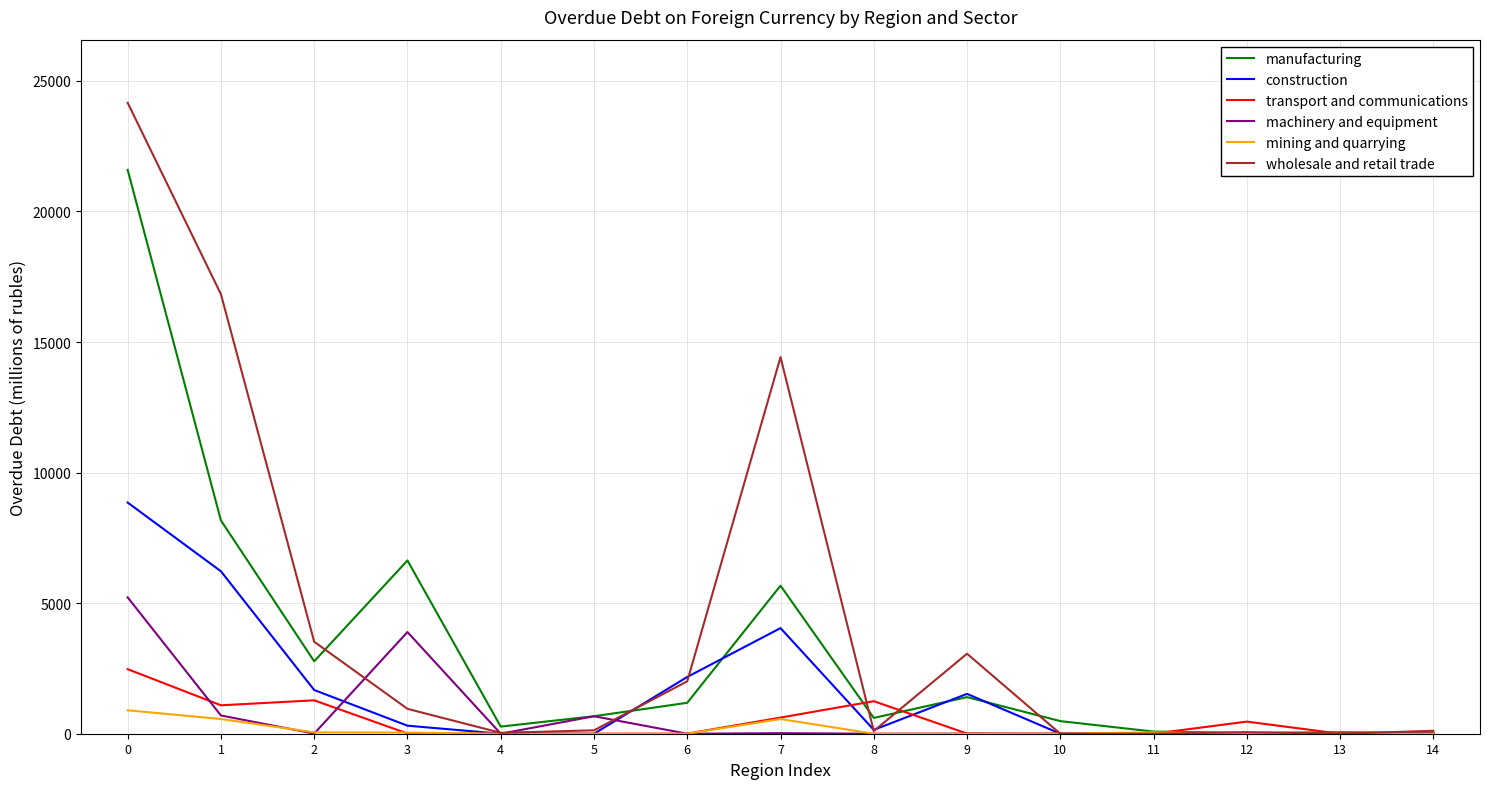

What are all the series names shown in the legend?

manufacturing, construction, transport and communications, machinery and equipment, mining and quarrying, wholesale and retail trade